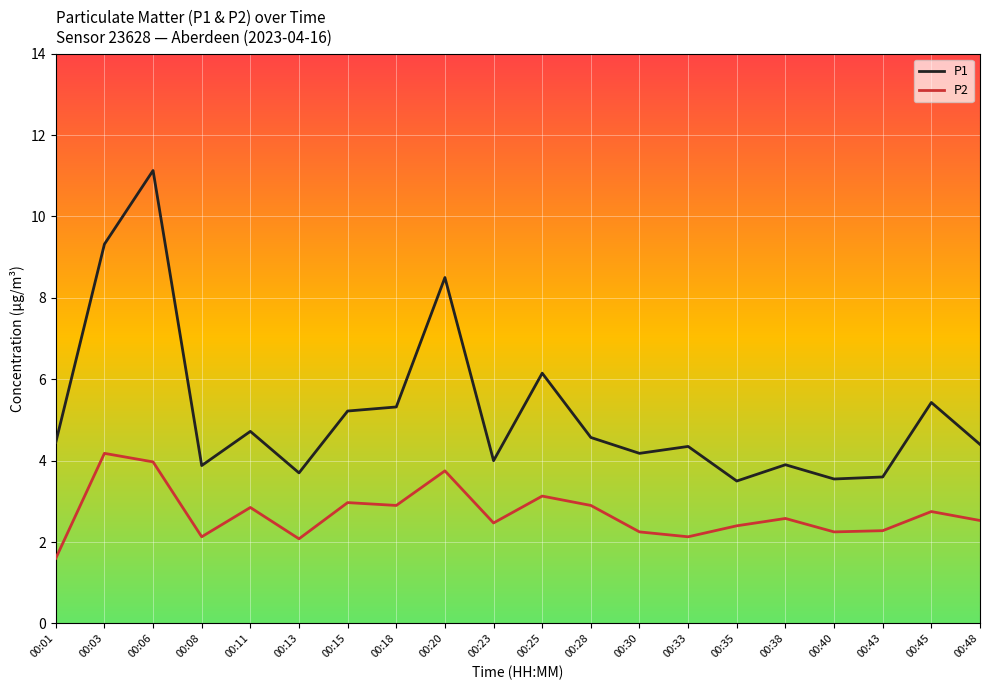

What is the sum of the P2 values at 00:06 and 00:38?

6.6